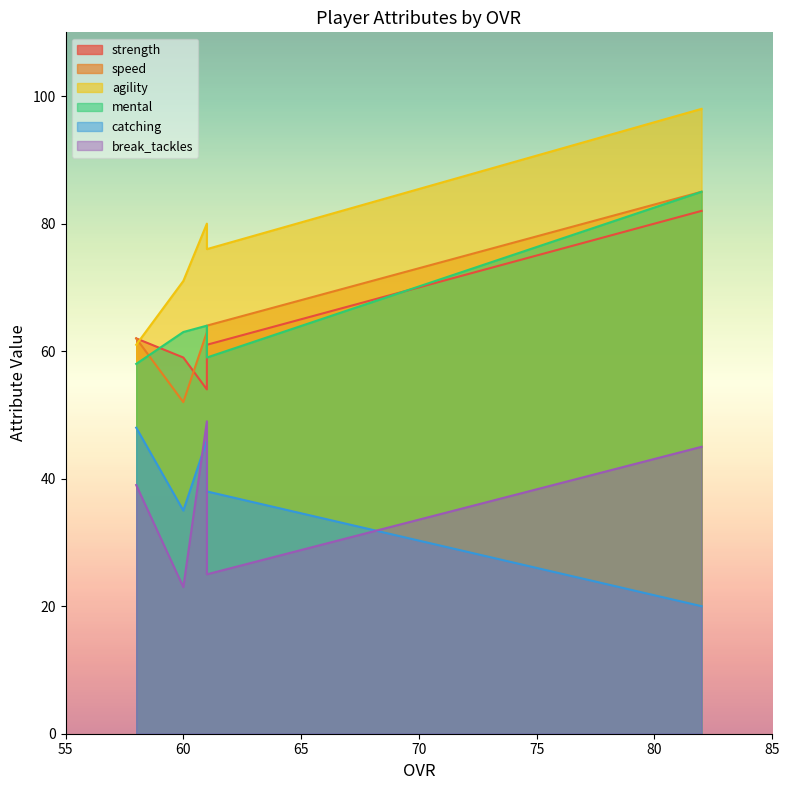

Which category has the highest value in the speed series?

82